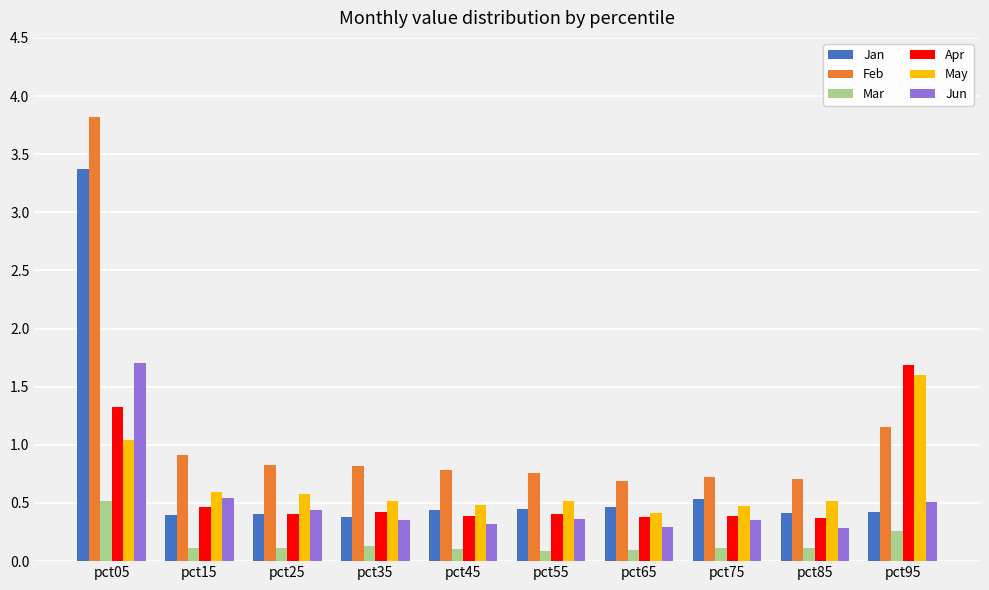

Rank the series at pct05 from highest to lowest value.

Feb, Jan, Jun, Apr, May, Mar